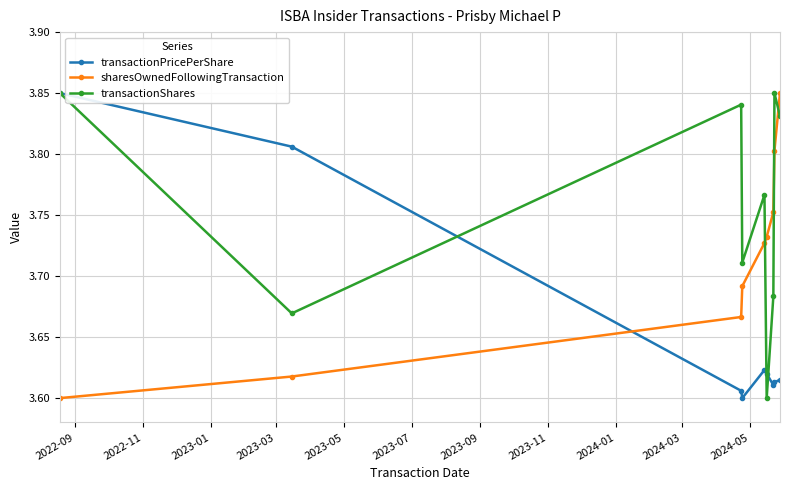

How many times do sharesOwnedFollowingTransaction and transactionShares cross each other?

3